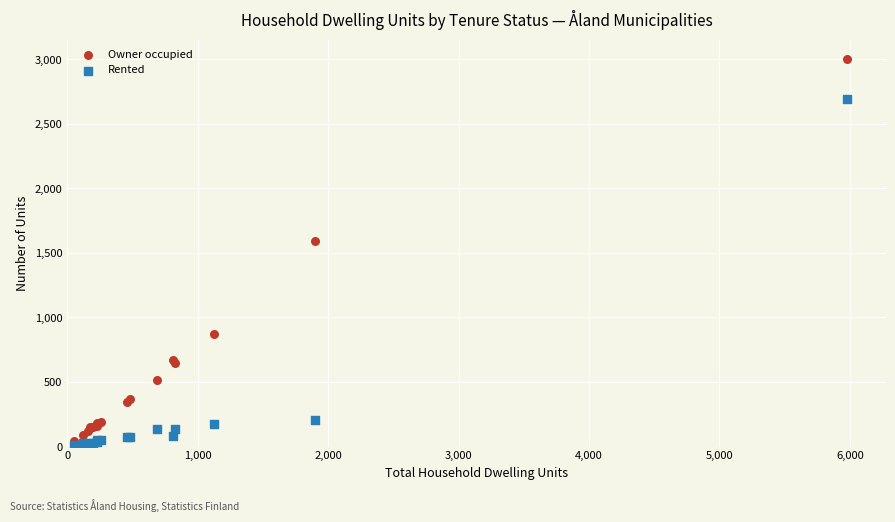

What are all the series names shown in the legend?

Owner occupied, Rented